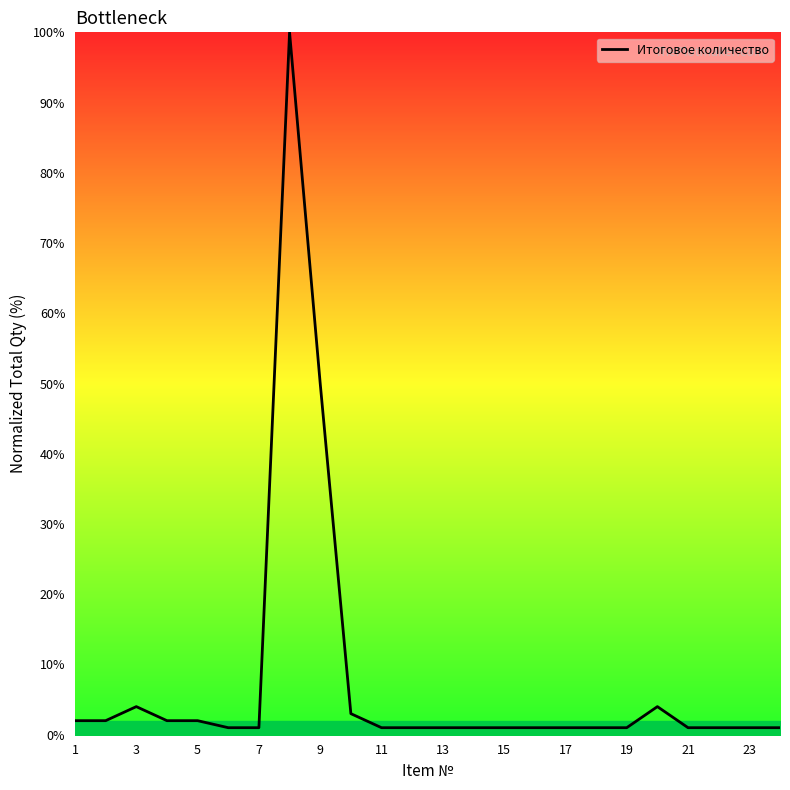

Count the number of categories in the chart.

24